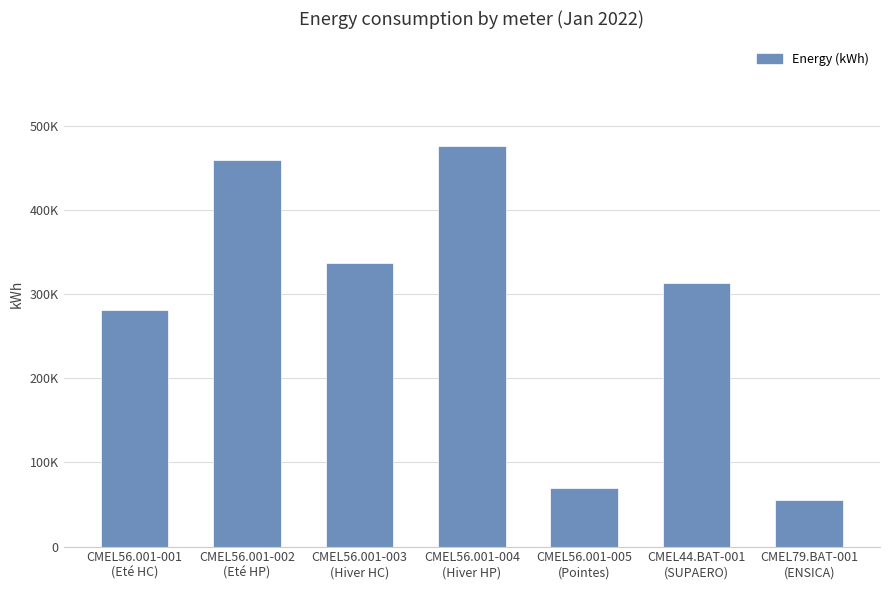

List the labels in order of value, largest first.

CMEL56.001-004
(Hiver HP), CMEL56.001-002
(Eté HP), CMEL56.001-003
(Hiver HC), CMEL44.BAT-001
(SUPAERO), CMEL56.001-001
(Eté HC), CMEL56.001-005
(Pointes), CMEL79.BAT-001
(ENSICA)